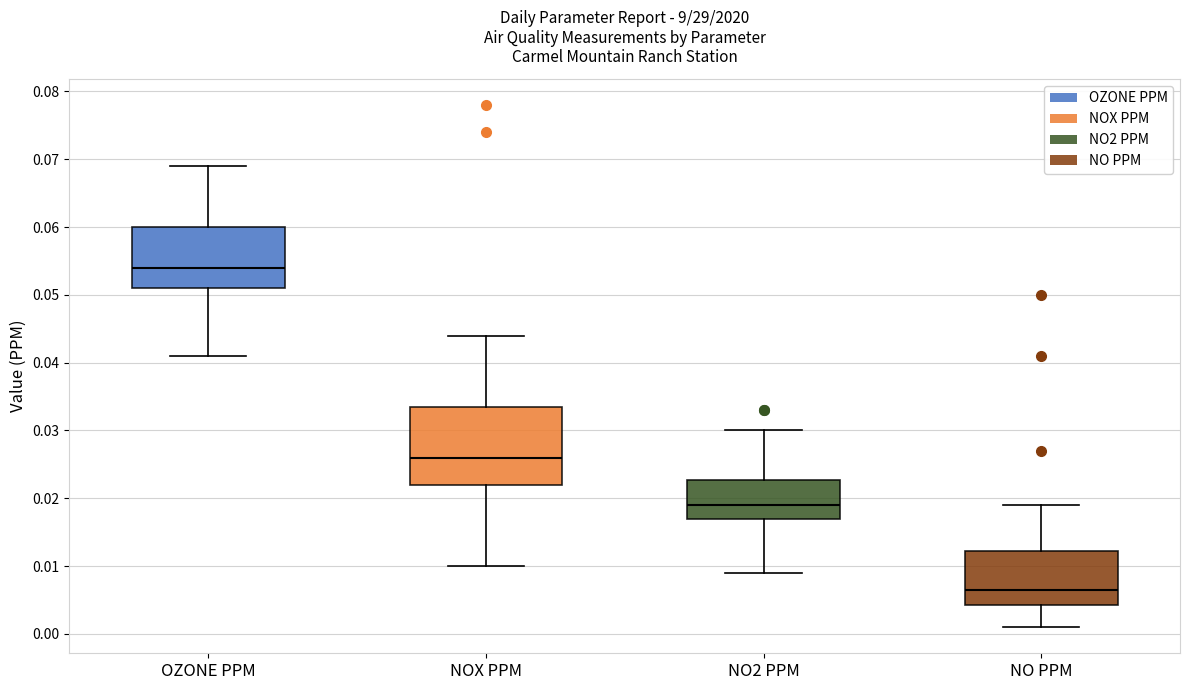

Which box has the lowest median line?

NO PPM